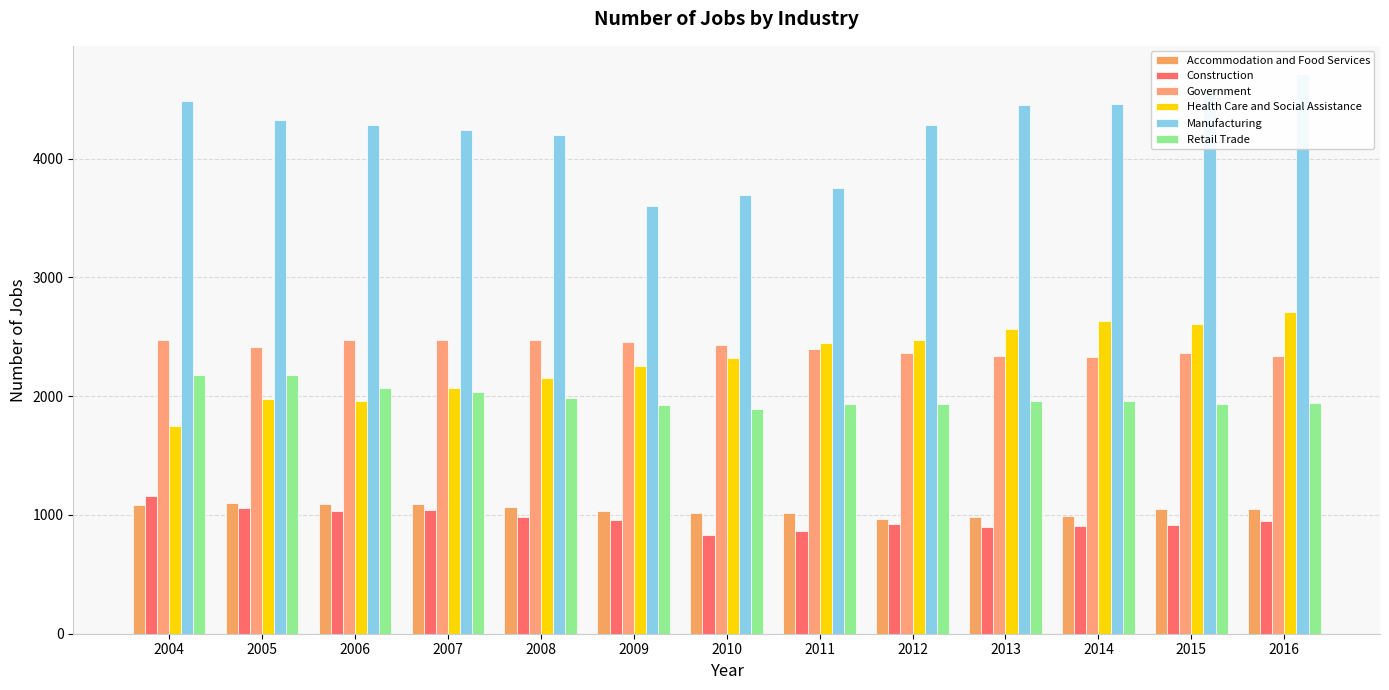

At which category does the chart reach its peak across all series?

2016